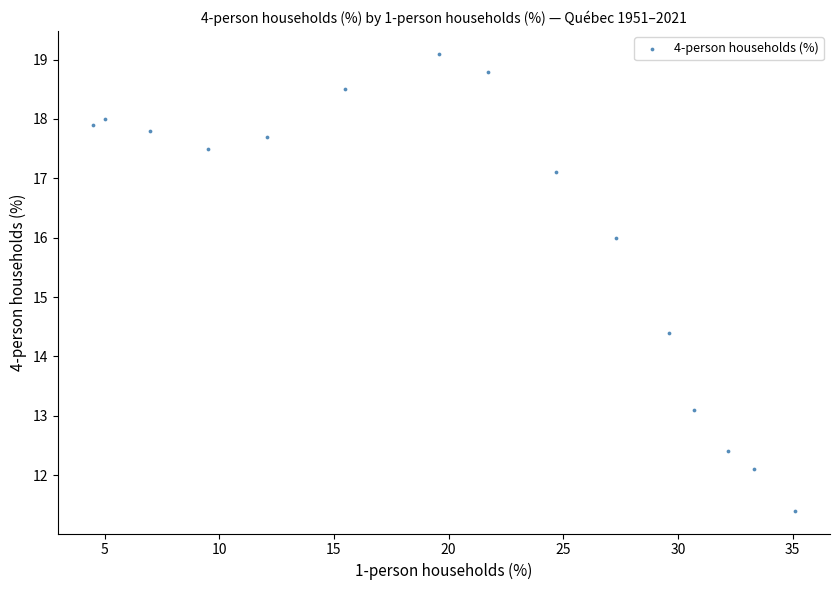

What is the range of X values (max minus min)?

30.6